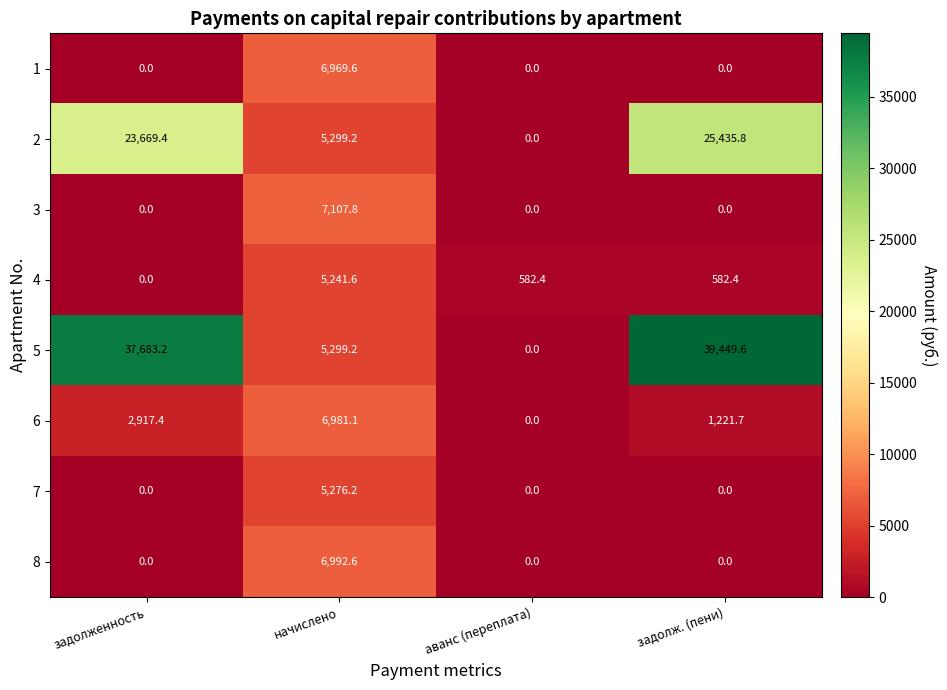

What is the maximum value shown in the chart?

39449.6